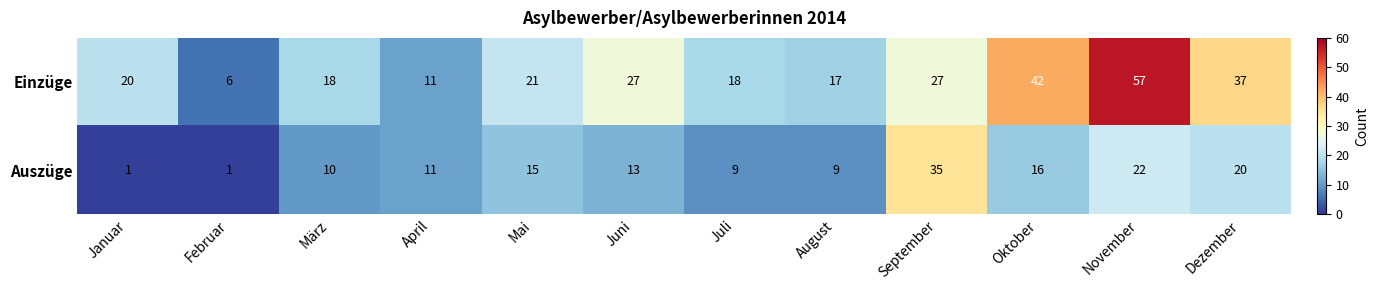

What is the difference between the second highest and minimum values in the Auszüge series?

21